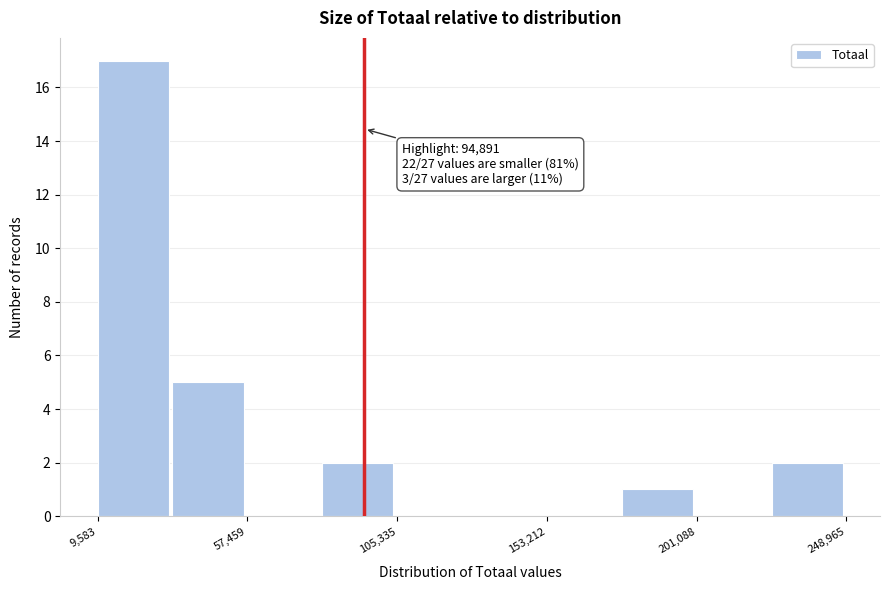

Which range on the x-axis has the tallest bar?

10000 to 35000